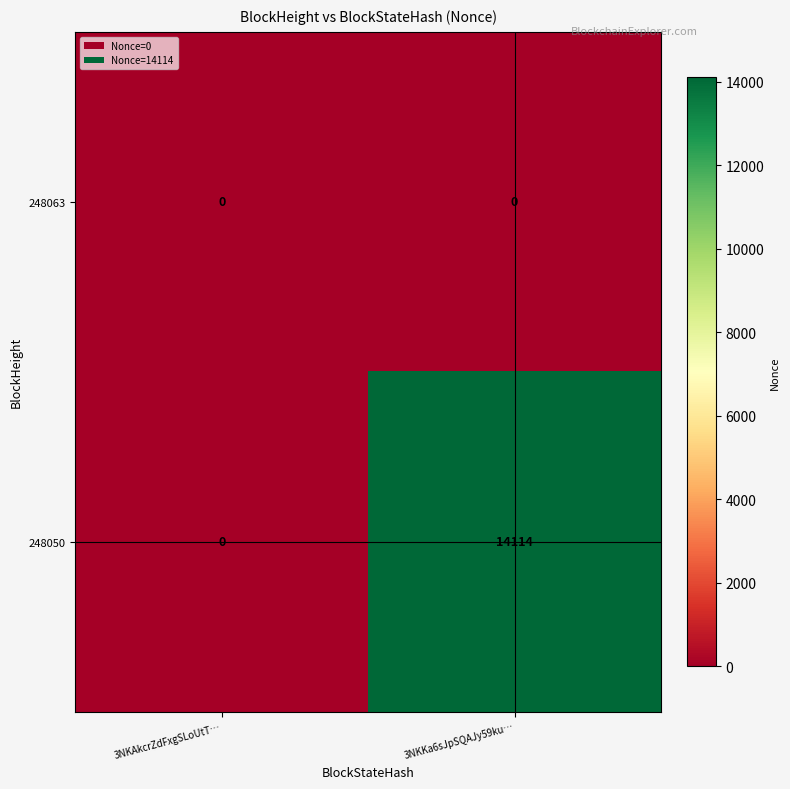

List the series in order of their peak value, highest first.

248050, 248063